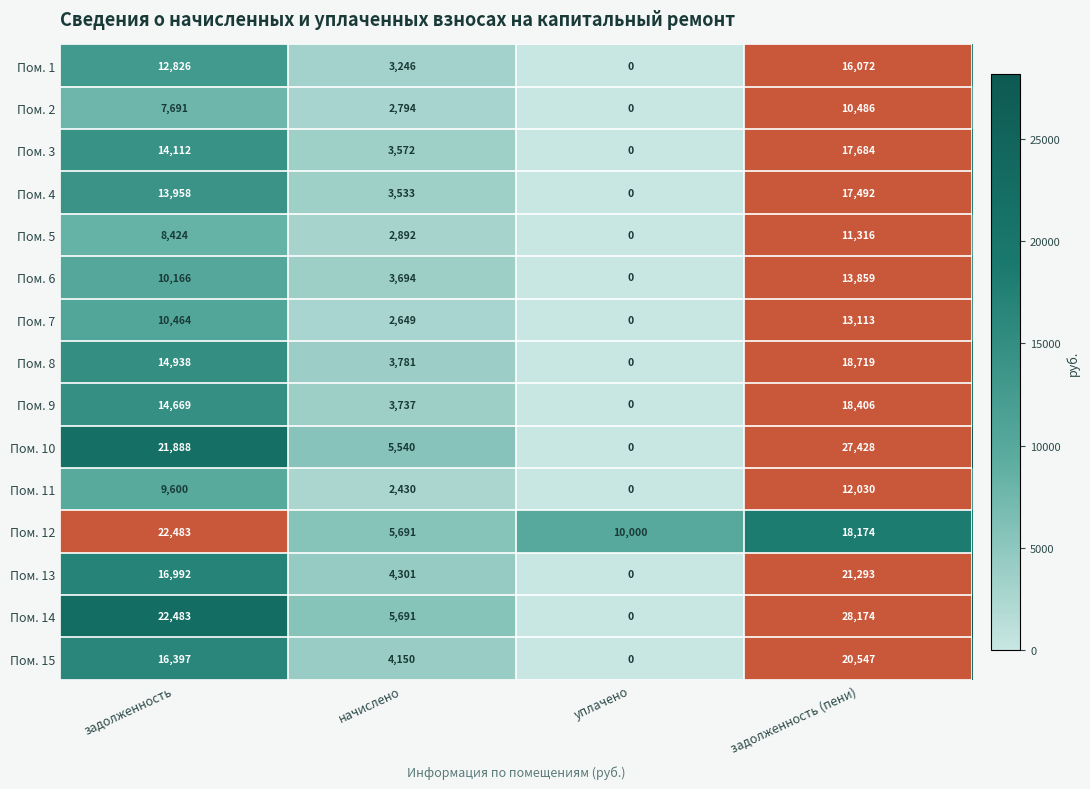

At which category does the chart reach its minimum across all series?

уплачено